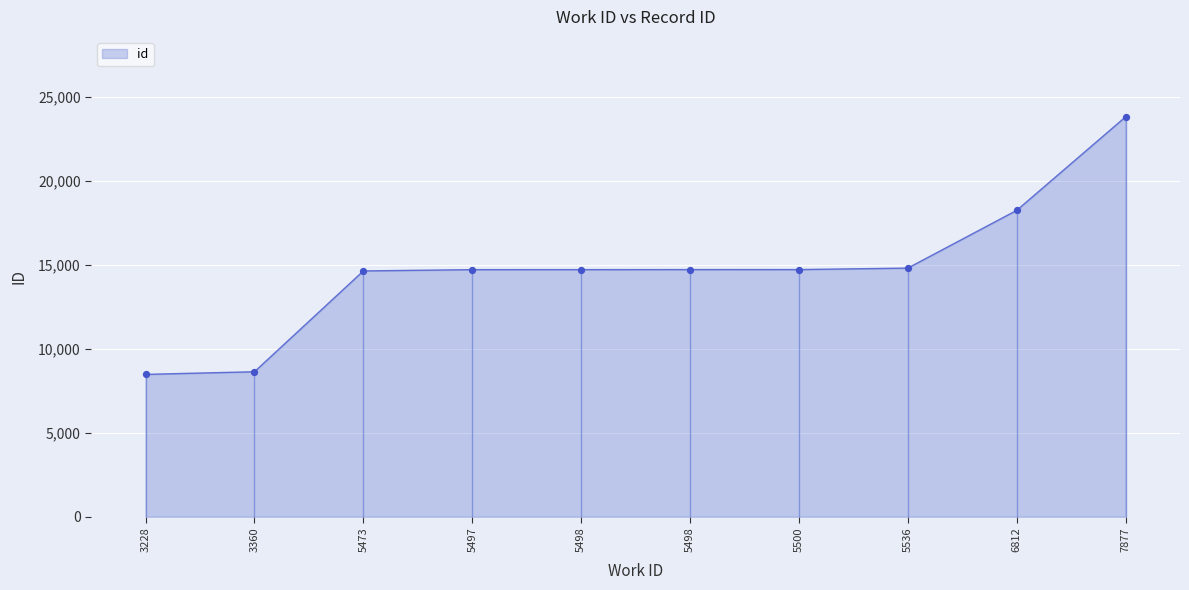

What is the ratio of the value at 5498 to the value at 5500?

1.0